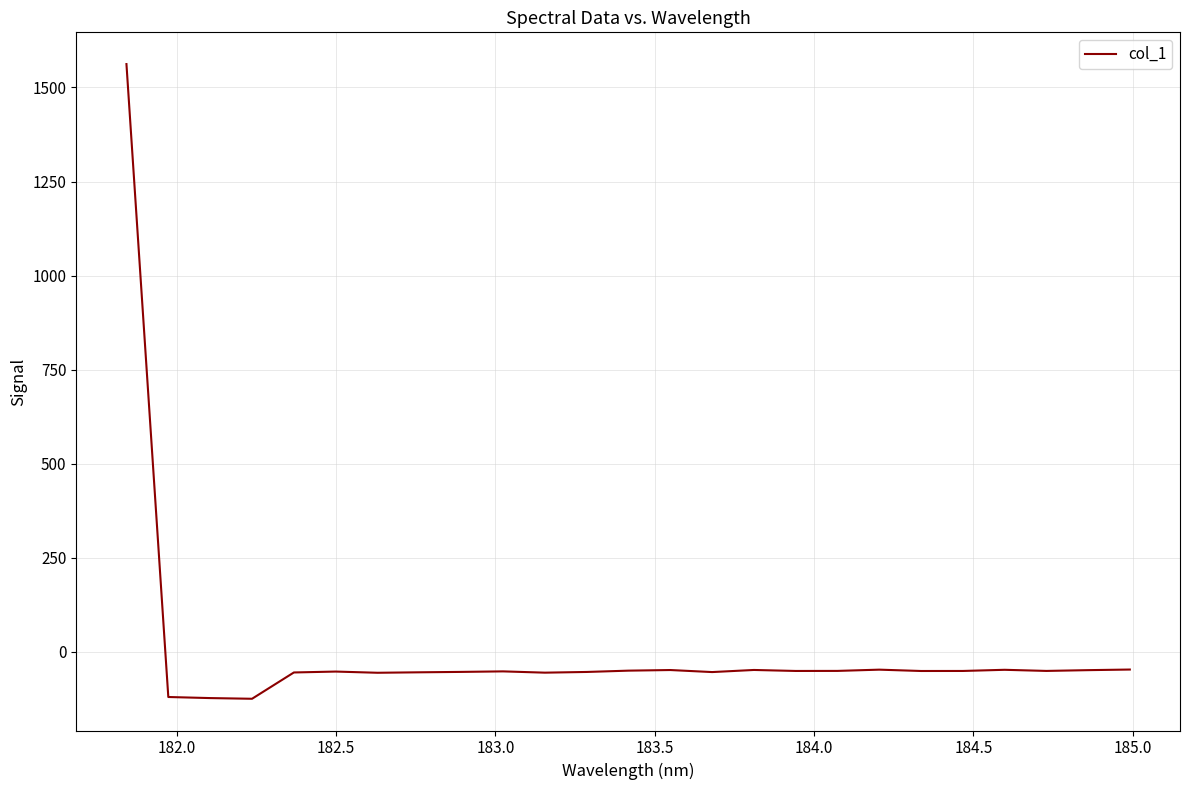

What is the difference between the maximum and minimum values?

1686.9